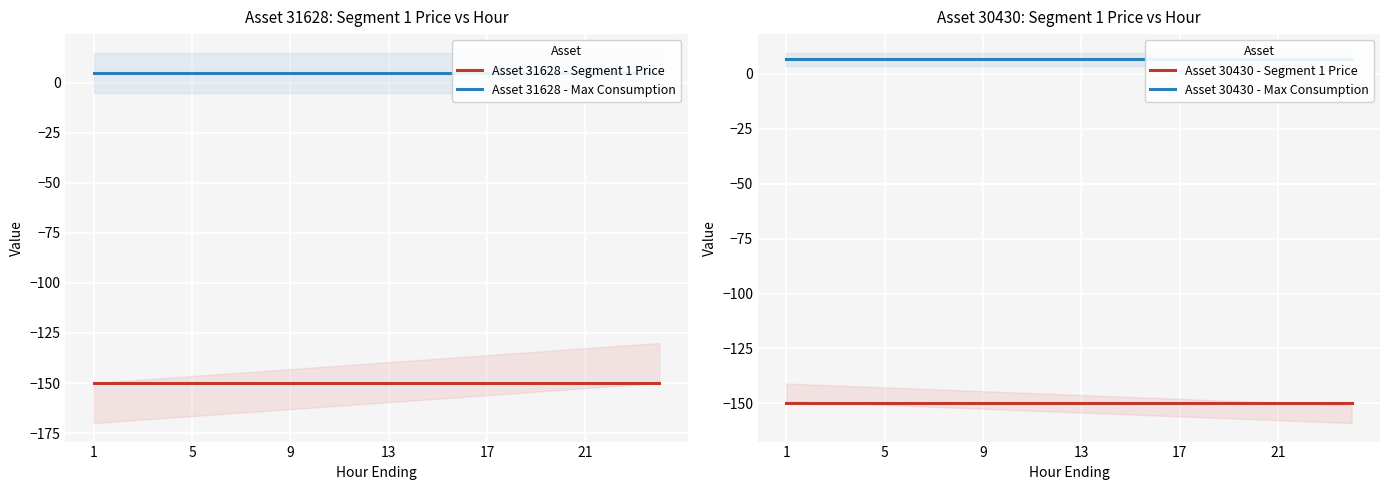

True or false: Asset 30430 - Max Consumption has a value of 6.7 at 5.

True